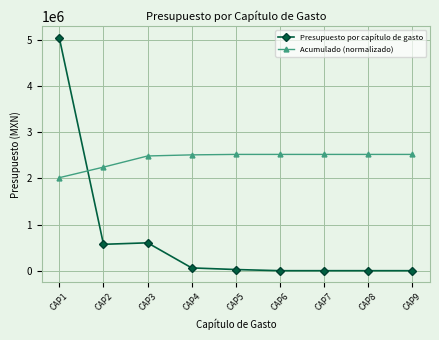

Is it true that Presupuesto por capítulo de gasto equals 0.0 at CAP9?

True